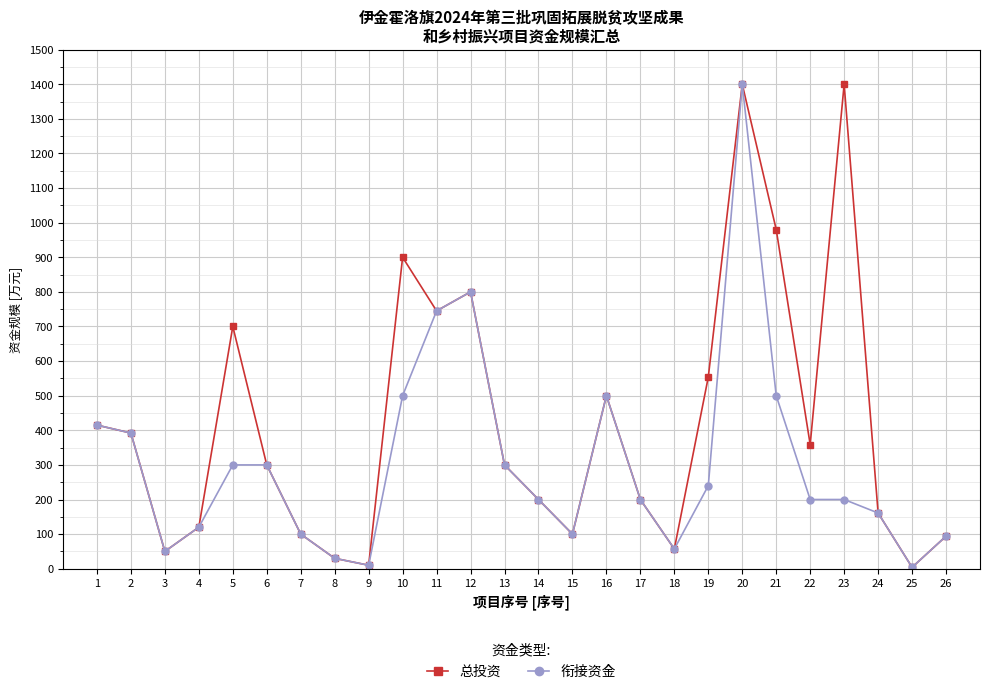

What is the smallest value displayed?

4.0